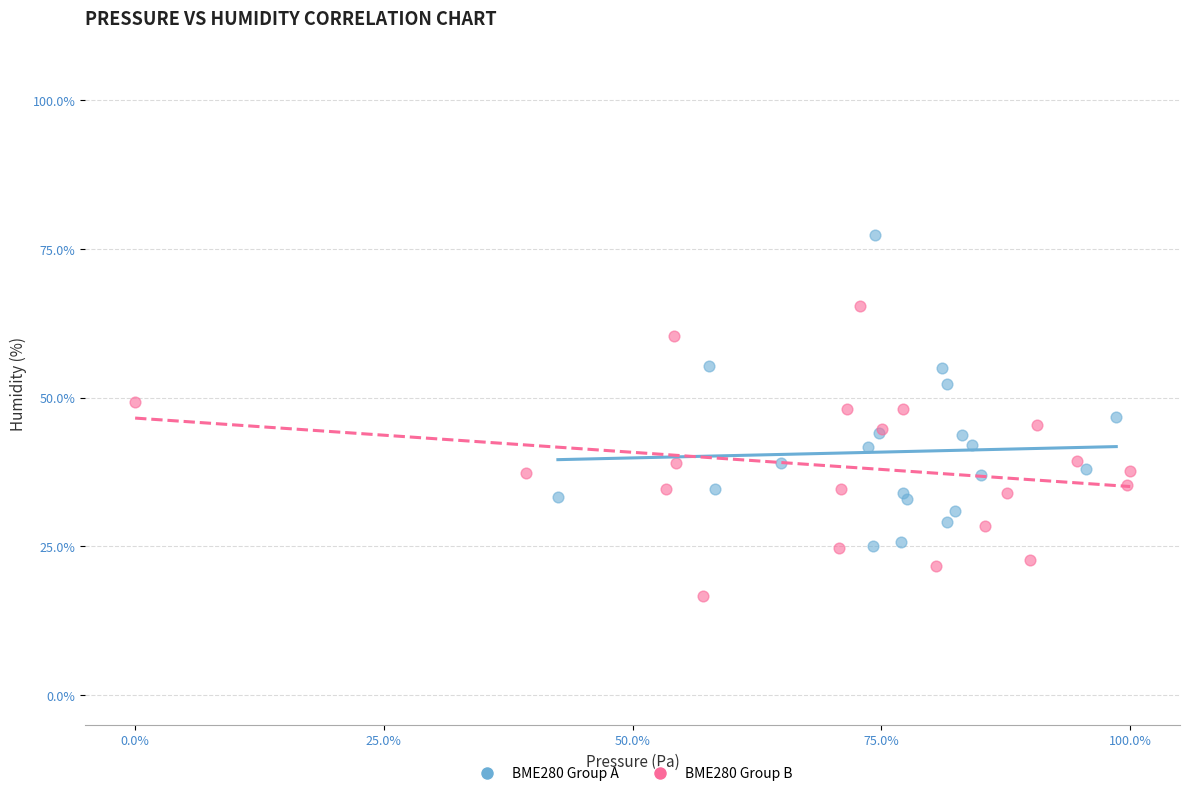

Which series contains the highest Y value?

BME280 Group A